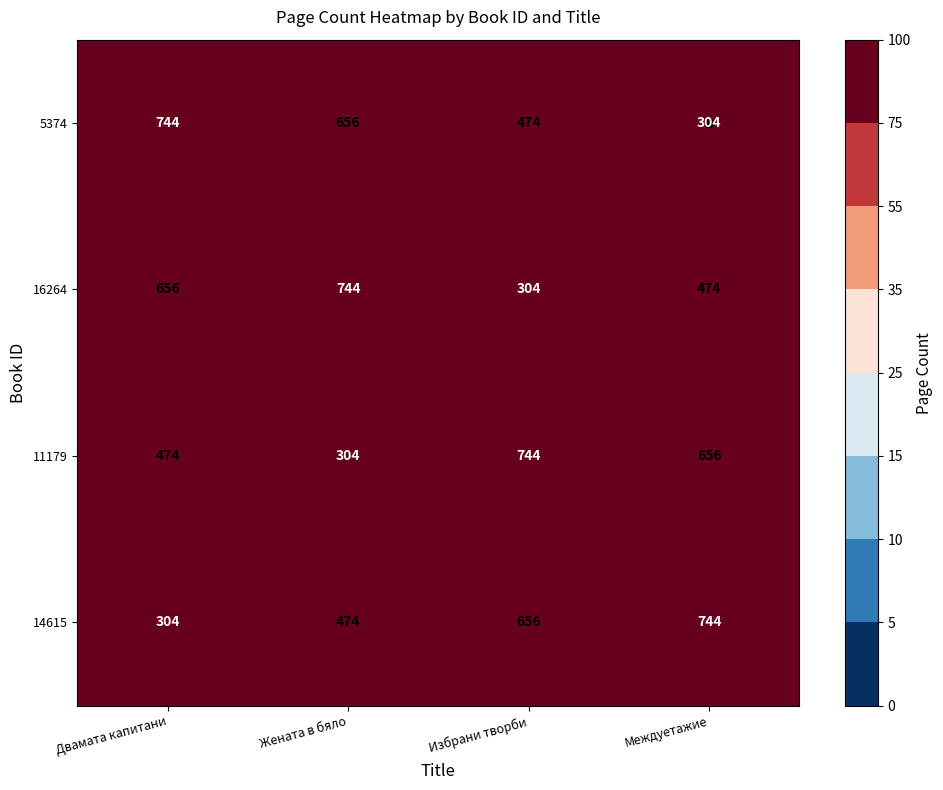

What is the minimum value shown in the chart?

304